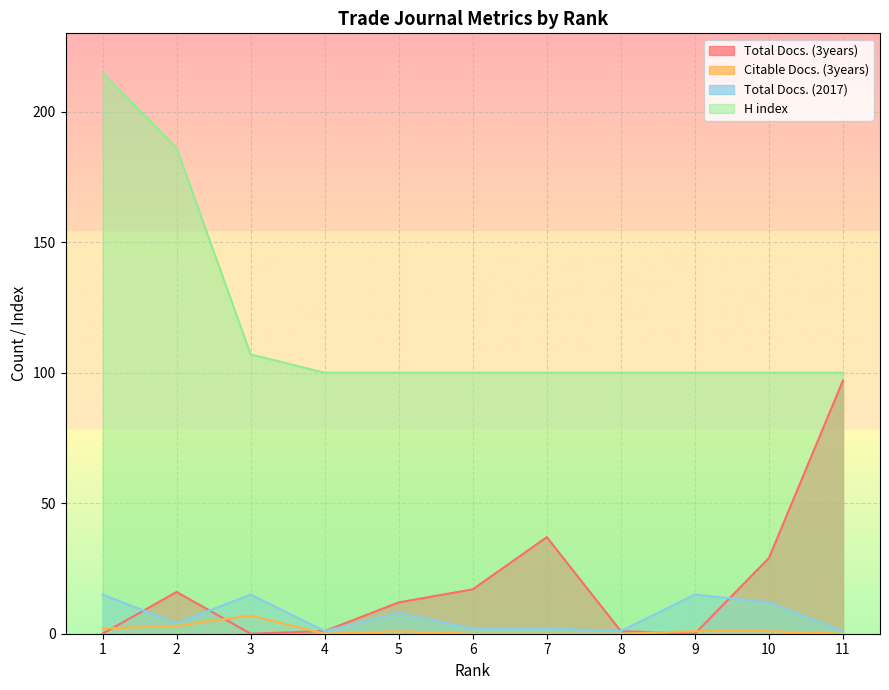

What is the spread (max minus min) of values at 8?

100